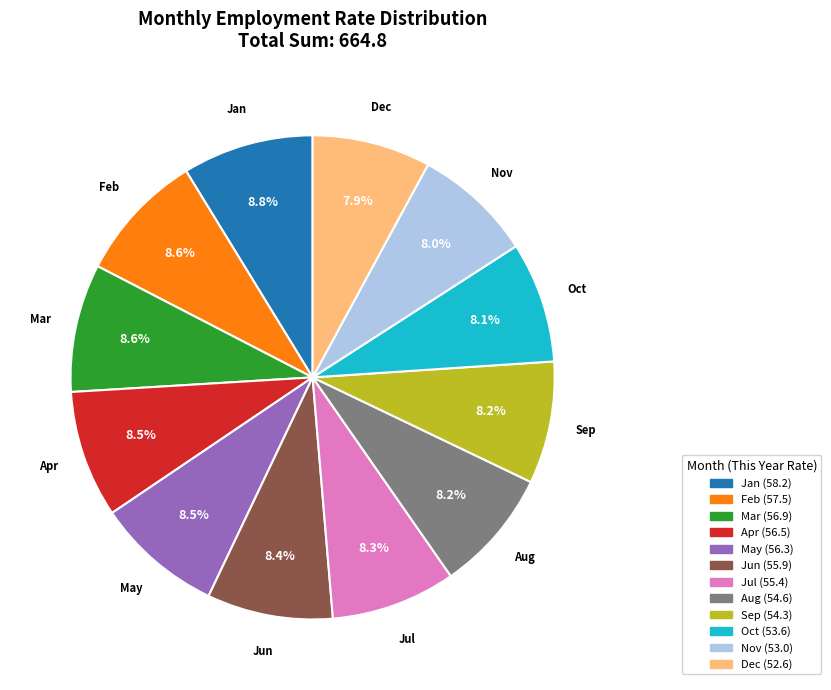

Is there a majority slice in this chart?

No